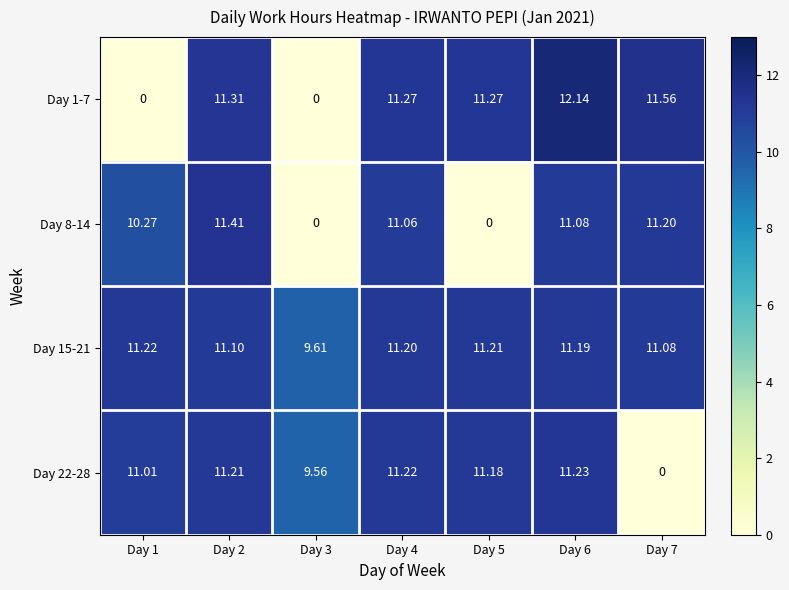

Is the value of Day 15-21 at Day 6 greater than the value of Day 8-14 at Day 1?

Yes